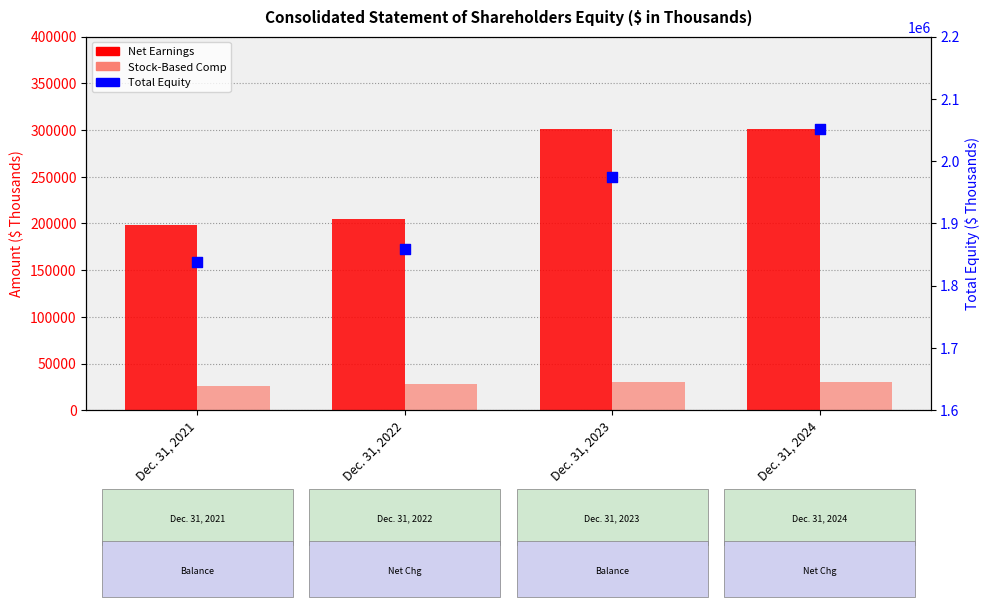

Which series contains the highest Y value?

Total Equity